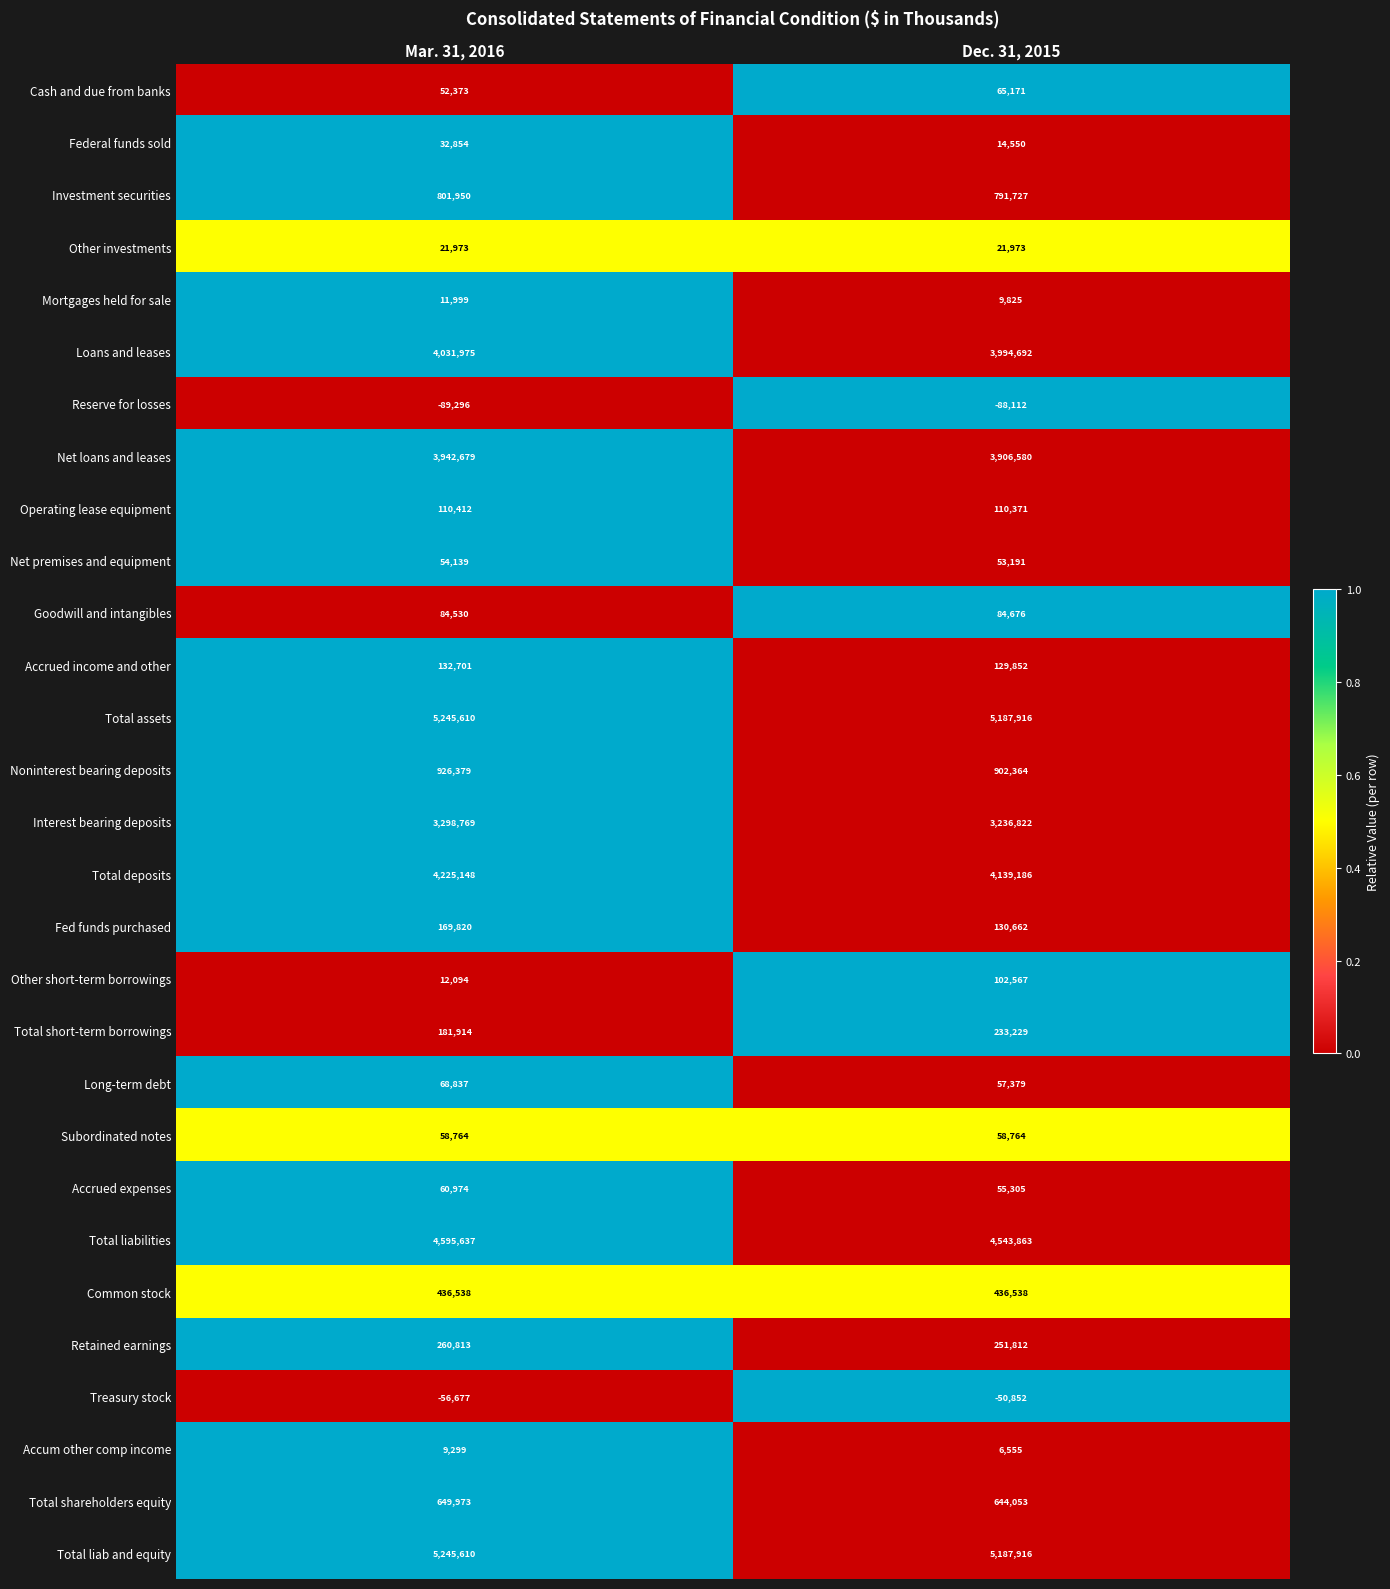

What is the approximate value of Interest bearing deposits at Mar. 31, 2016, to the nearest 50?

3298750